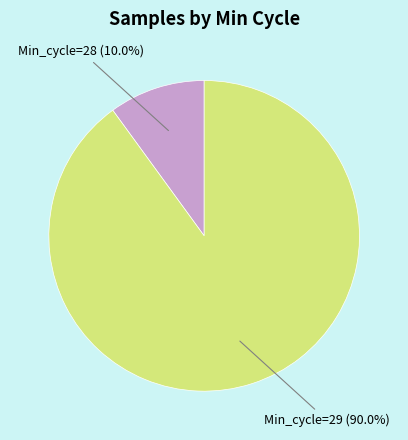

Is there any slice that represents more than half of the pie?

Yes